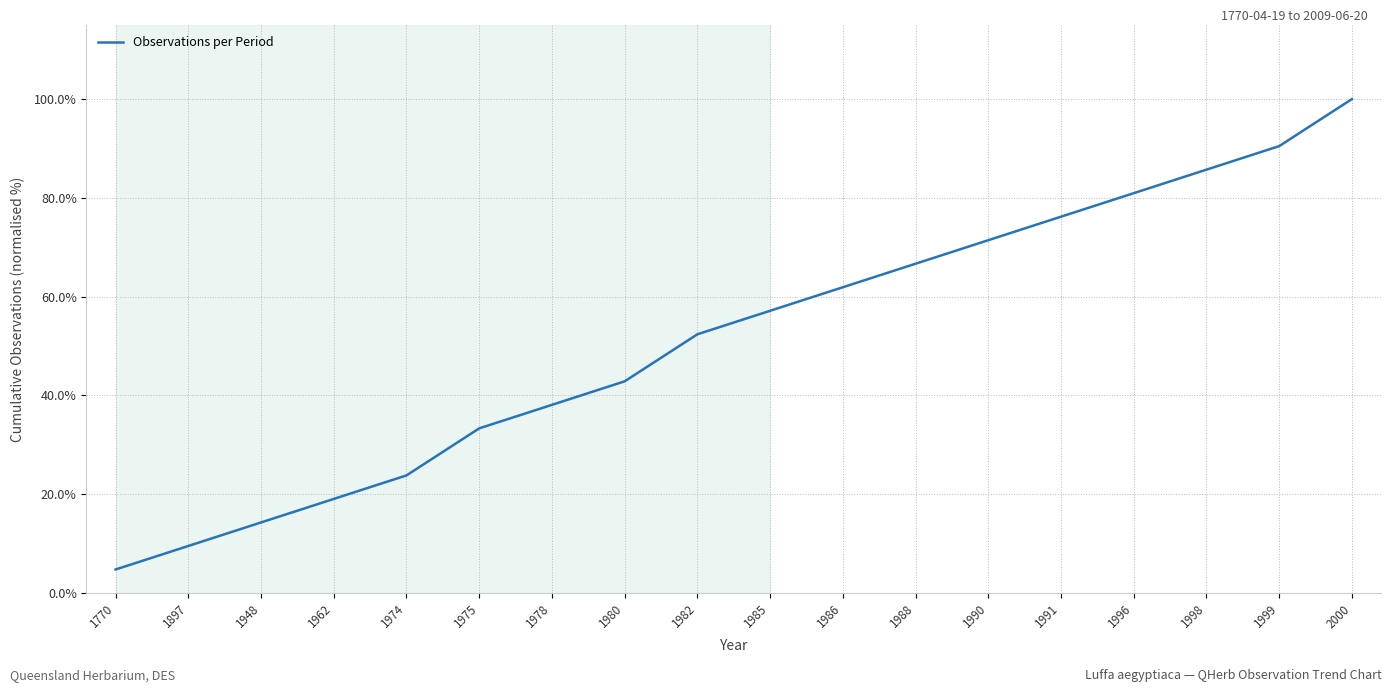

What is the smallest value displayed?

4.8